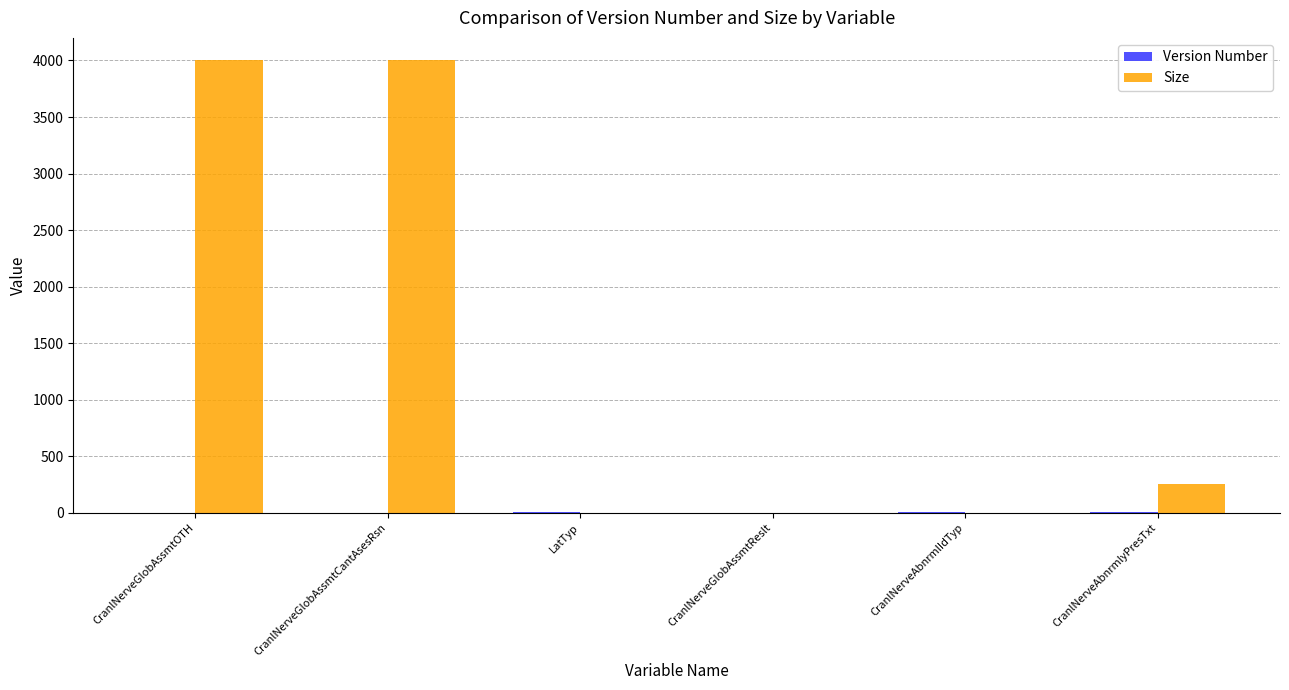

Which series has the widest spread of values?

Size